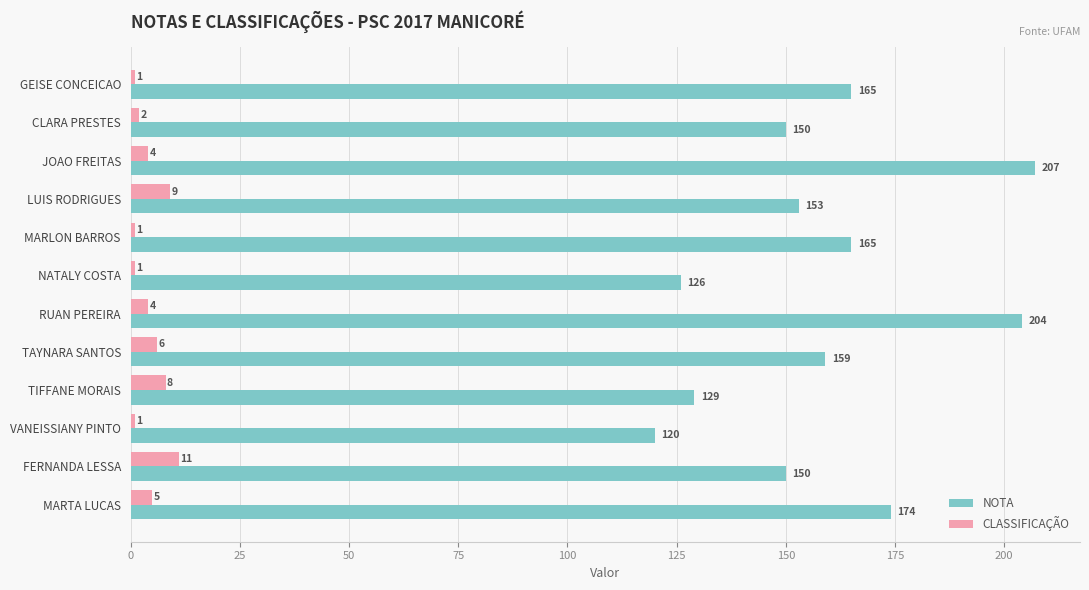

Is it true that NOTA equals 236 at CLARA PRESTES?

False